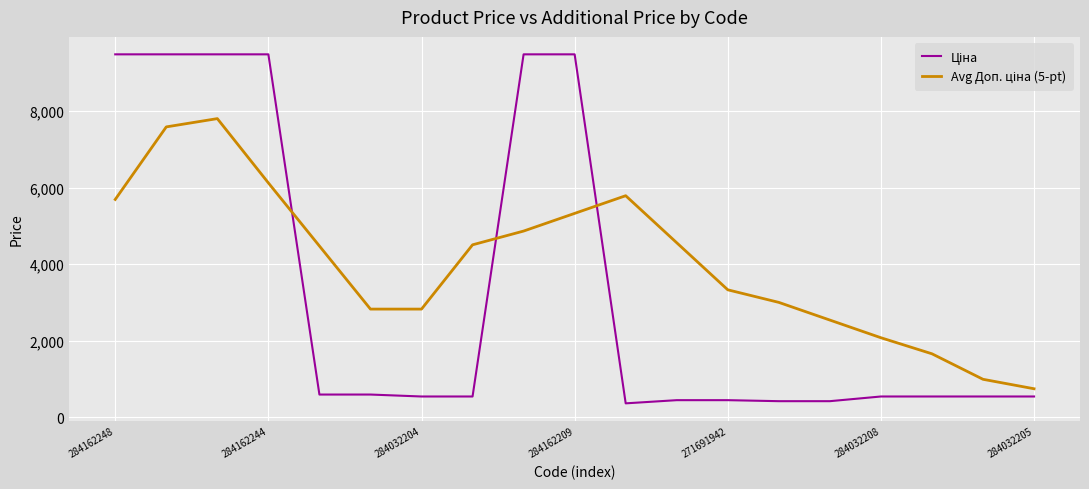

Which series changed the most between 284162244 and 284032204?

Ціна